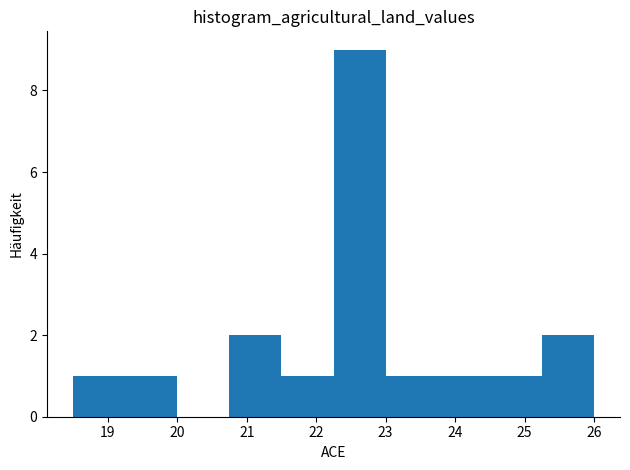

Reading left to right, list every bar in this chart as the range it spans on the x-axis followed by its height. Neither the bar edges nor the heights are printed on the chart, so give them approximately, as read against the axes.

18.50 to 19.25: 1
19.25 to 20.00: 1
20.00 to 20.75: 0
20.75 to 21.50: 2
21.50 to 22.25: 1
22.25 to 23.00: 9
23.00 to 23.75: 1
23.75 to 24.50: 1
24.50 to 25.25: 1
25.25 to 26.00: 2